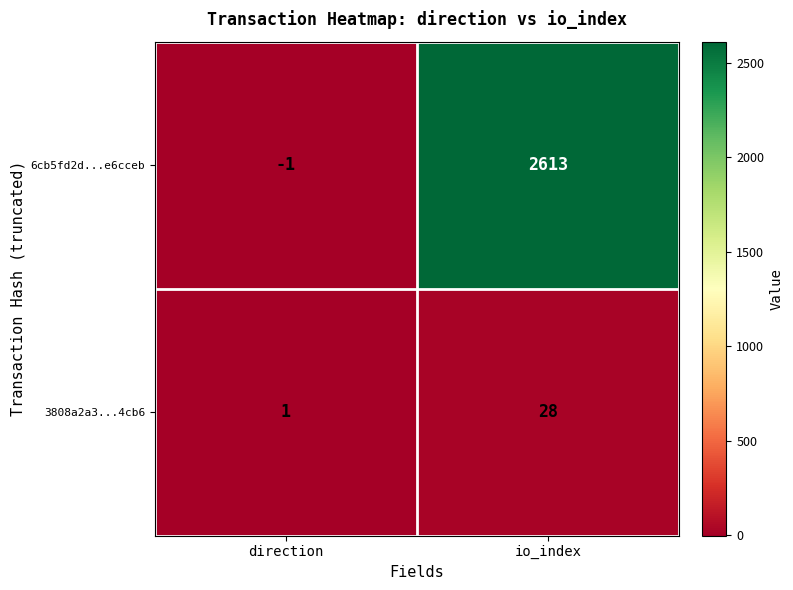

Count the number of categories in the chart.

2